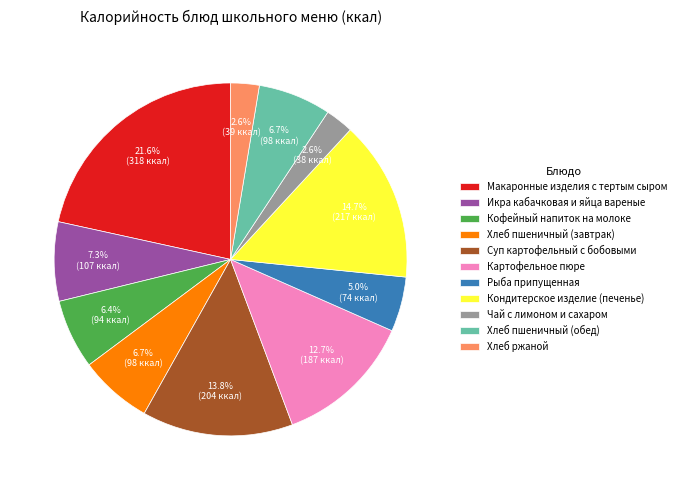

Which slice is the largest?

Макаронные изделия с тертым сыром